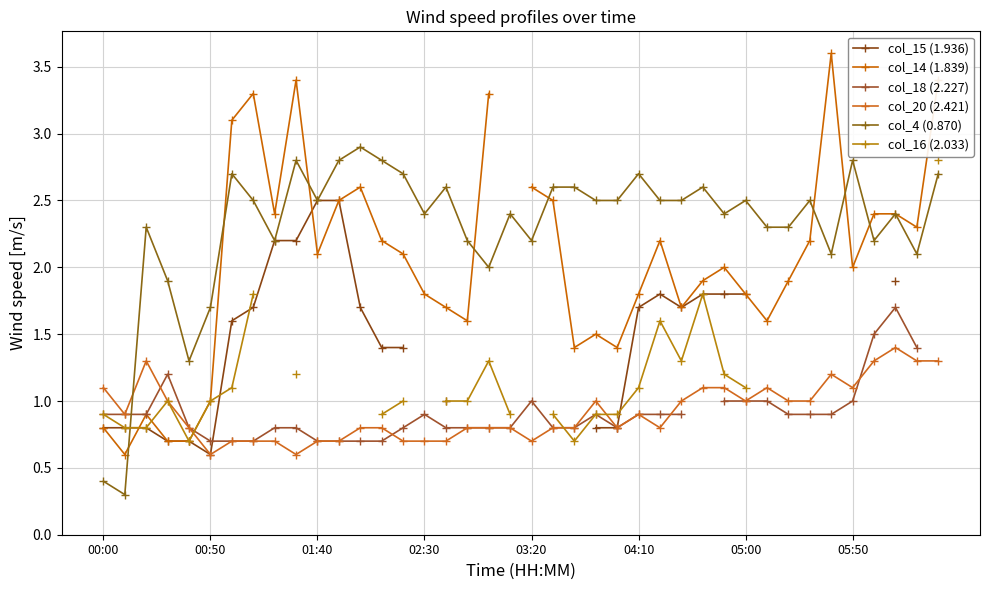

What is the difference between the maximum and minimum values in the col_18 (2.227) series?

1.0